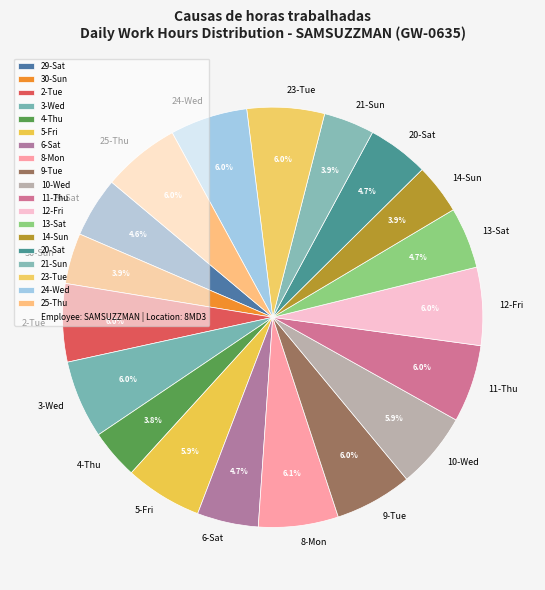

To the nearest percent, what portion does 23-Tue represent?

6%